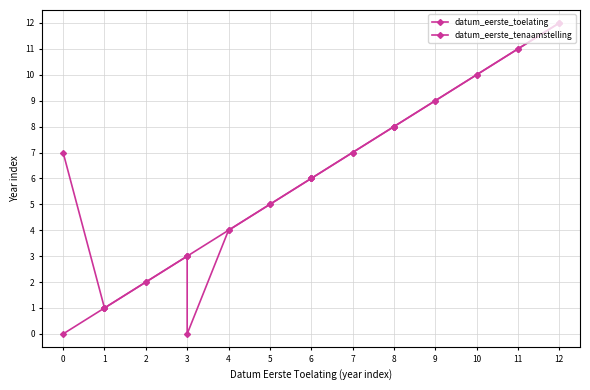

The value of datum_eerste_toelating at 3 is 3. True or false?

True